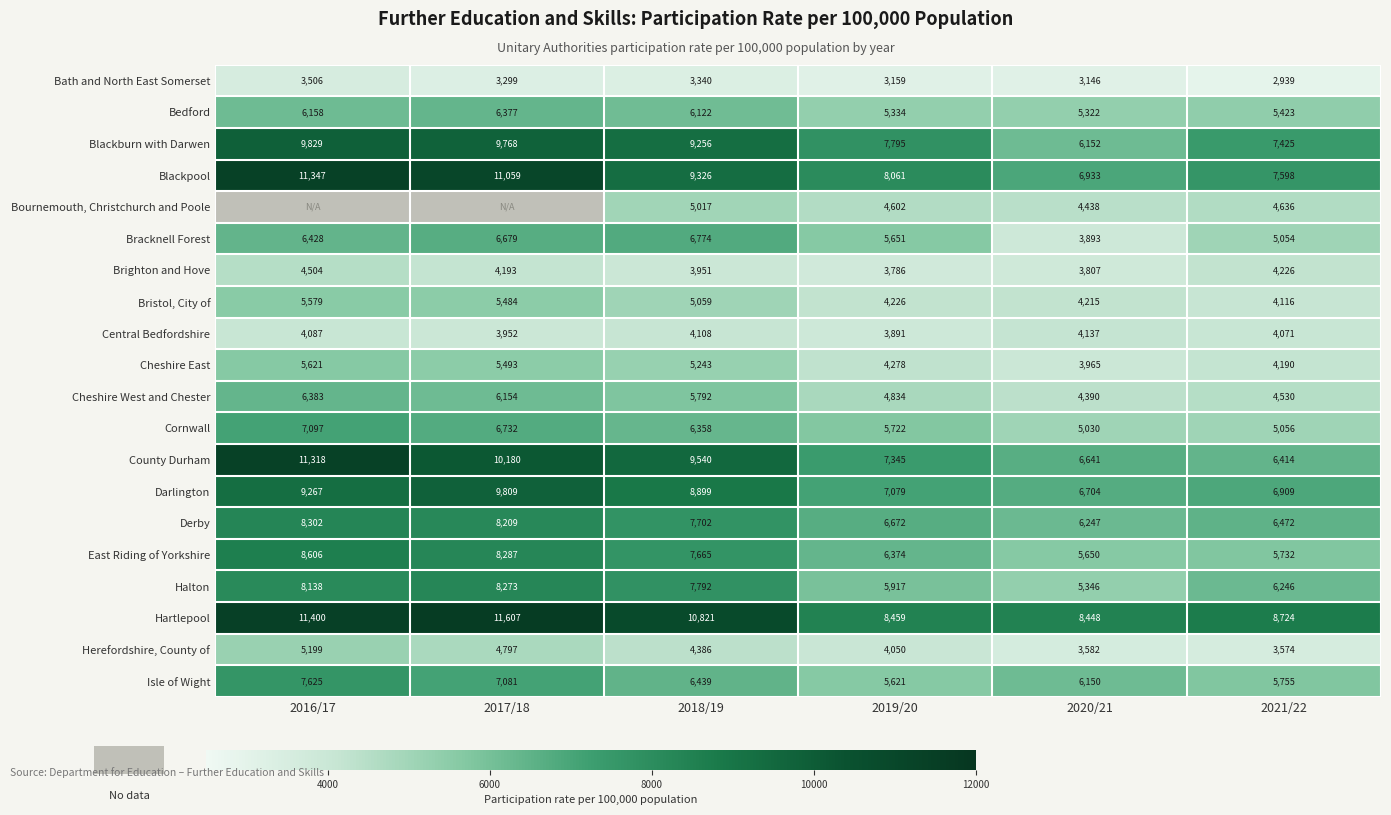

What is the difference between the second highest and second lowest values in the Derby series?

1737